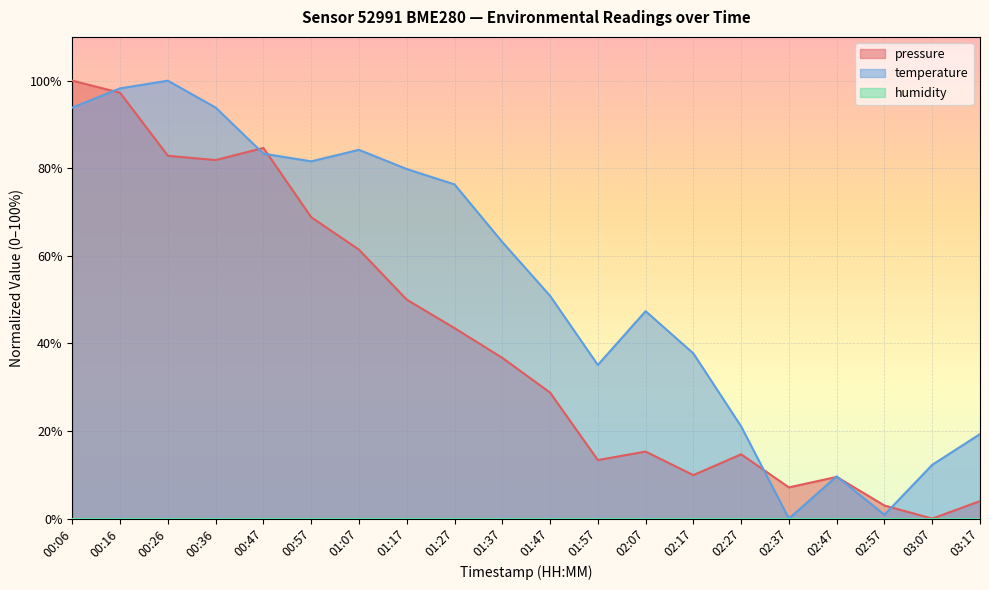

Which series has the largest total across all categories?

temperature